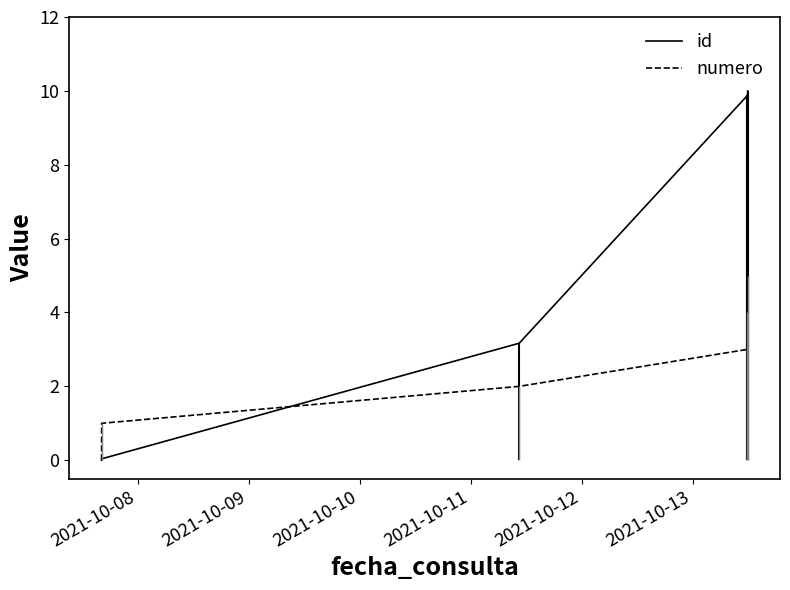

Which series has the largest total across all categories?

id